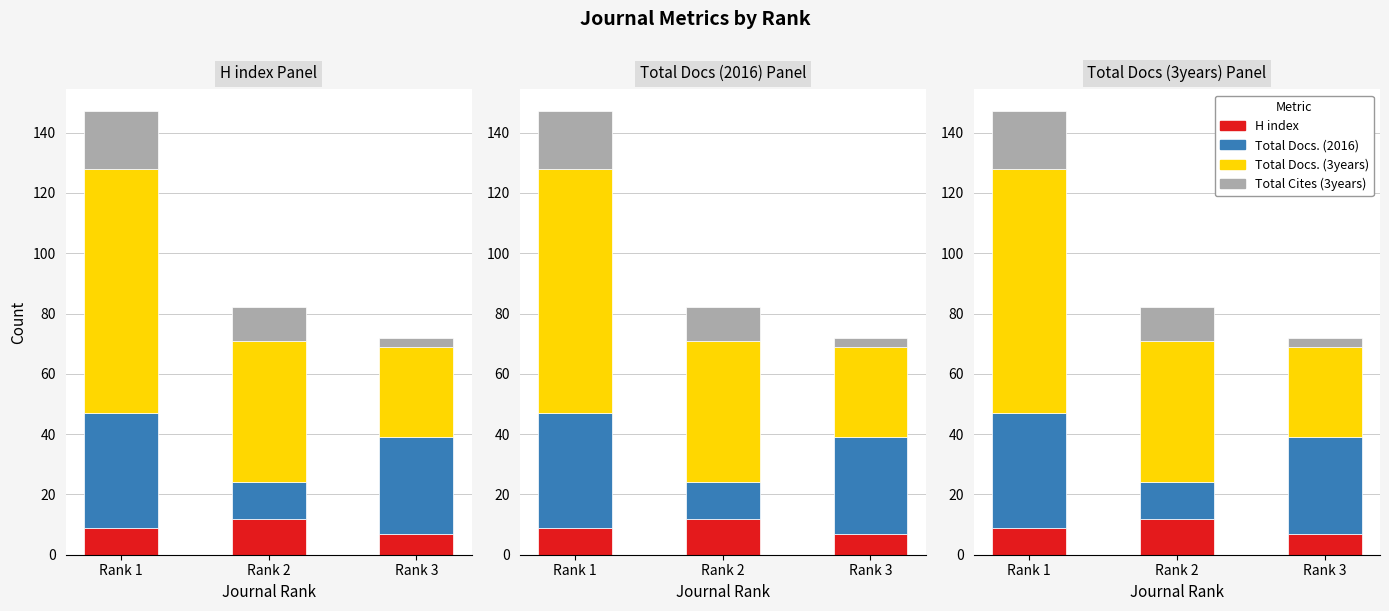

Between Rank 2 and Rank 3, which series saw the biggest shift?

Total Docs. (2016)